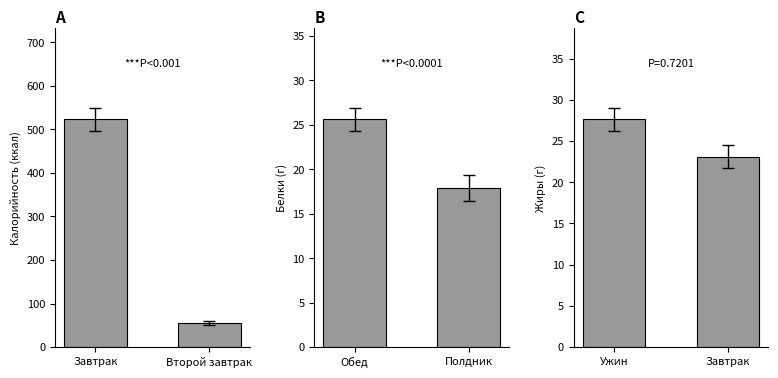

What is the label of the 2nd bar from the right?

Завтрак